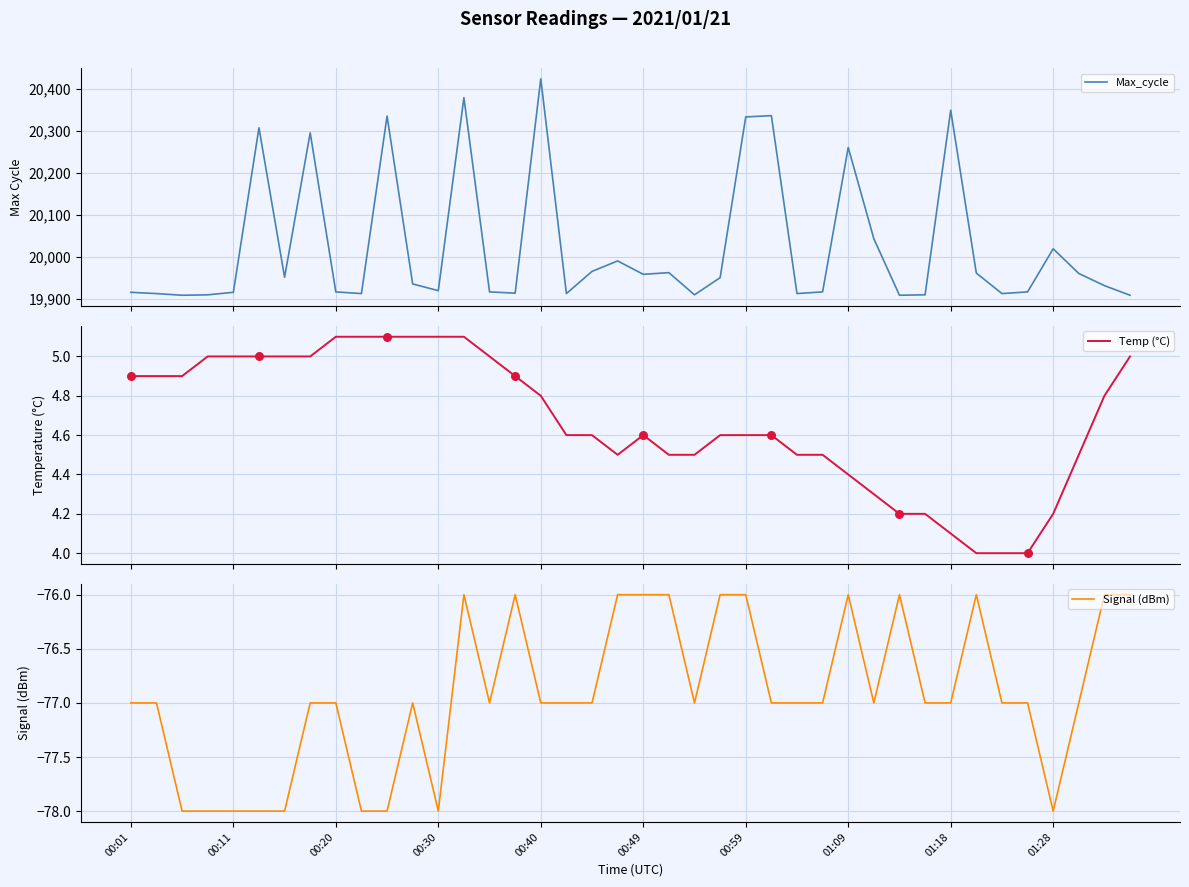

The Signal (dBm) series shows -128 at 01:28. True or false?

False